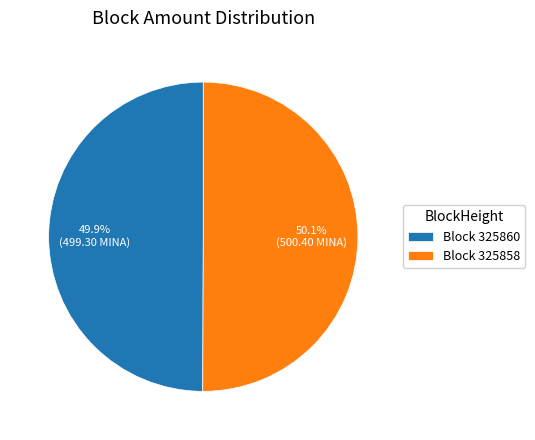

Does any single category account for the majority?

Yes